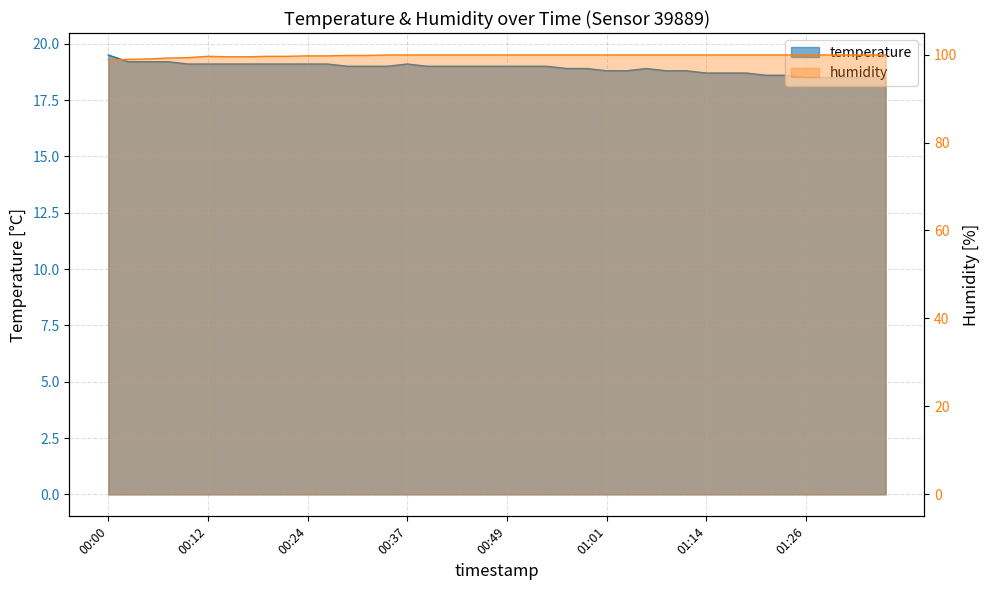

What is the average value of the humidity series?

99.7